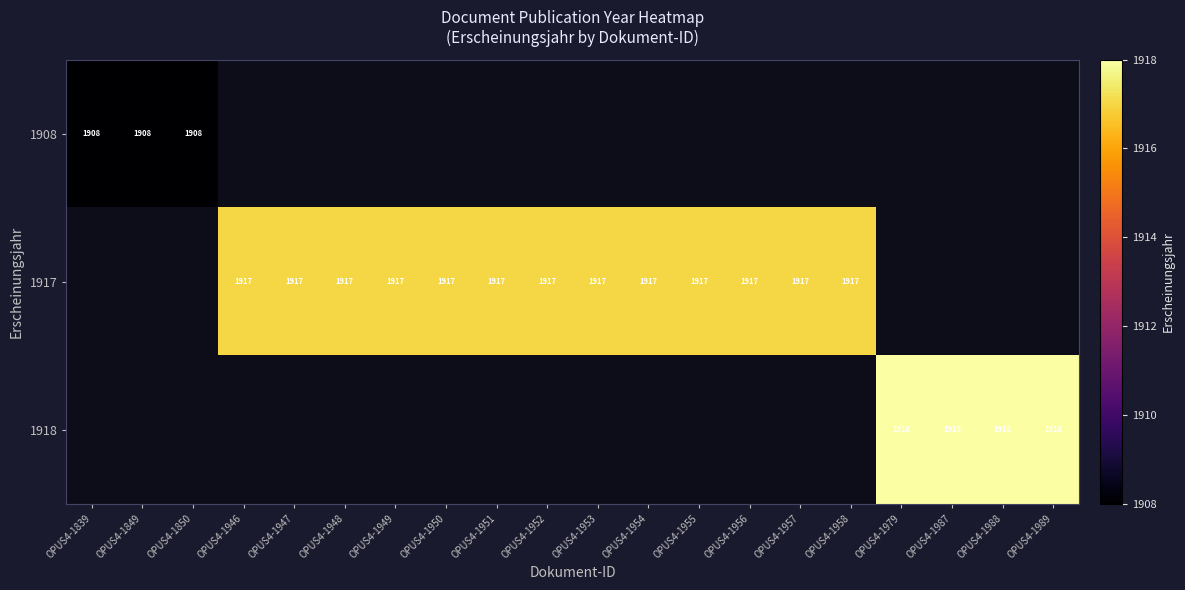

What is the sum of the 1917 values at OPUS4-1949 and OPUS4-1953?

3834